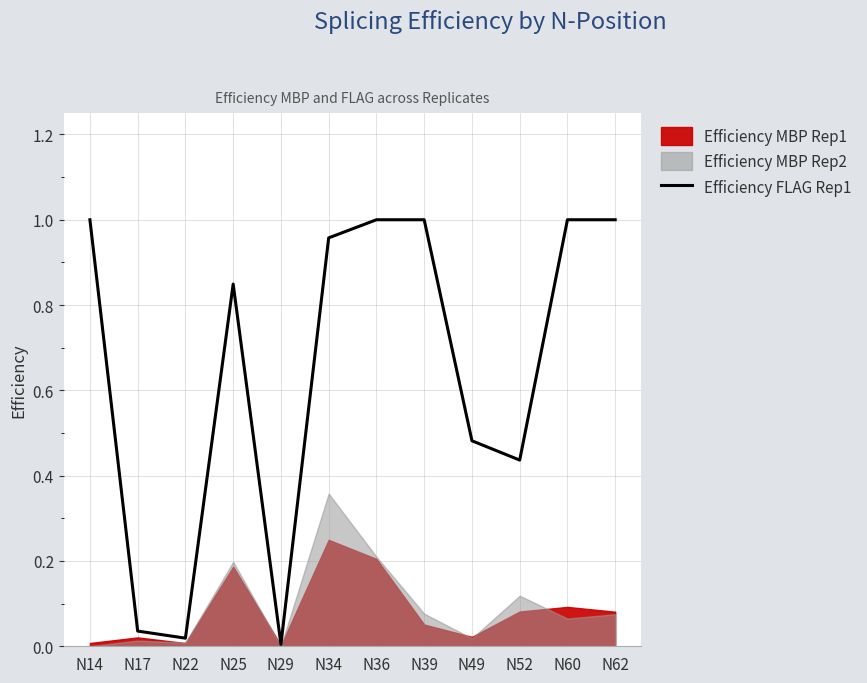

Which category has the lowest value across all series?

N29